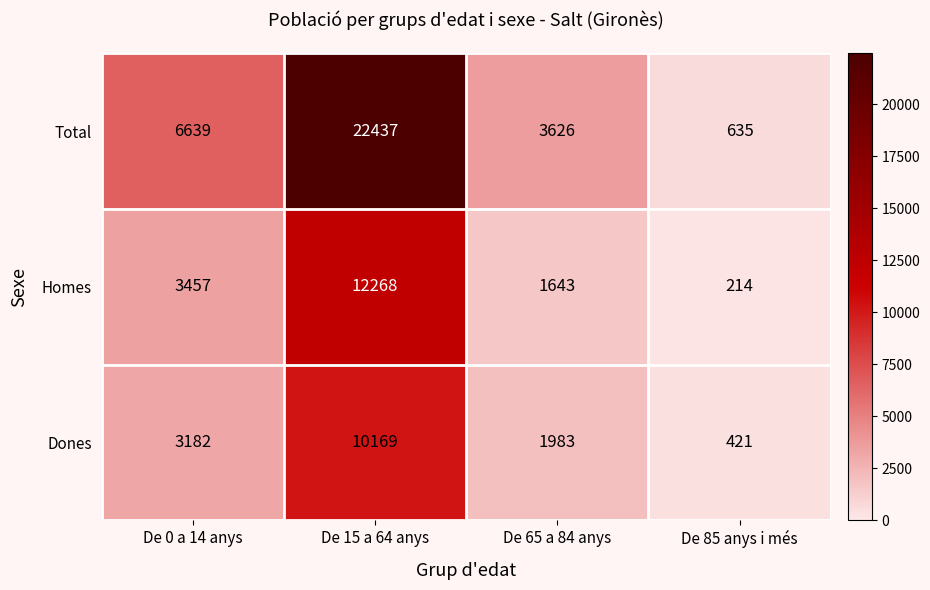

Rank the series by their maximum value, from highest to lowest.

Total, Homes, Dones